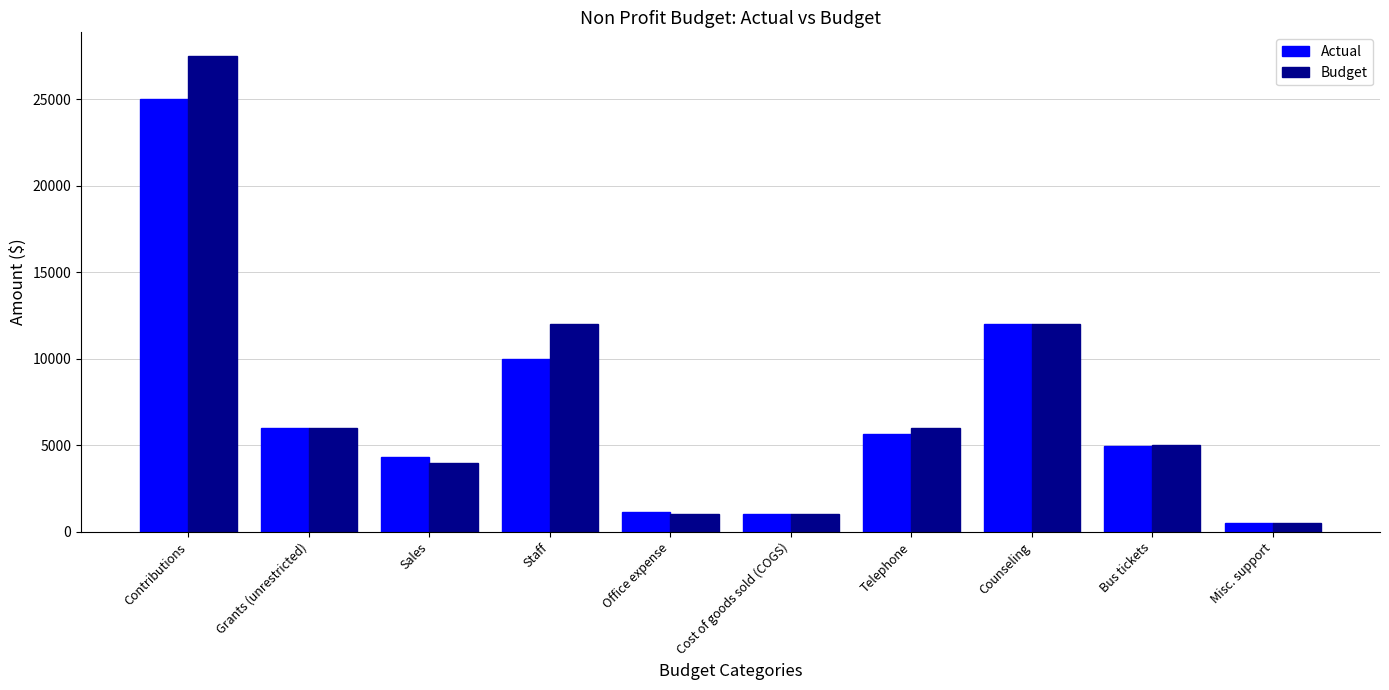

What position from the left is Staff?

4